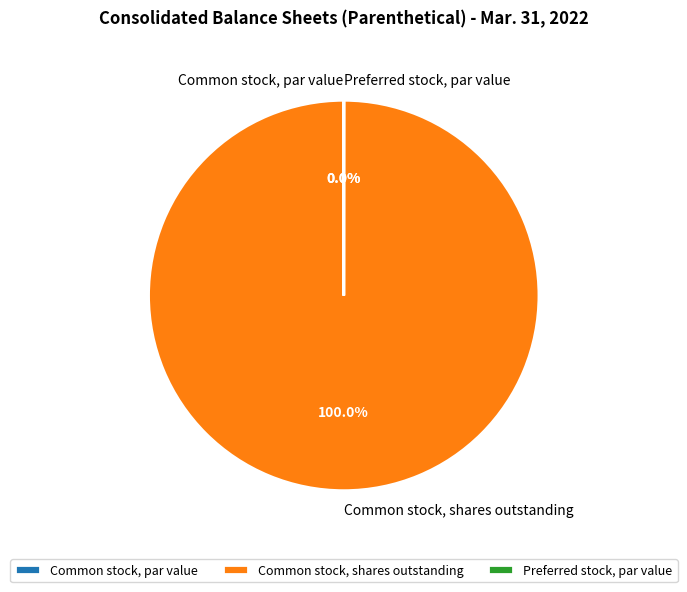

To the nearest percent, what portion does Common stock, shares outstanding represent?

100%